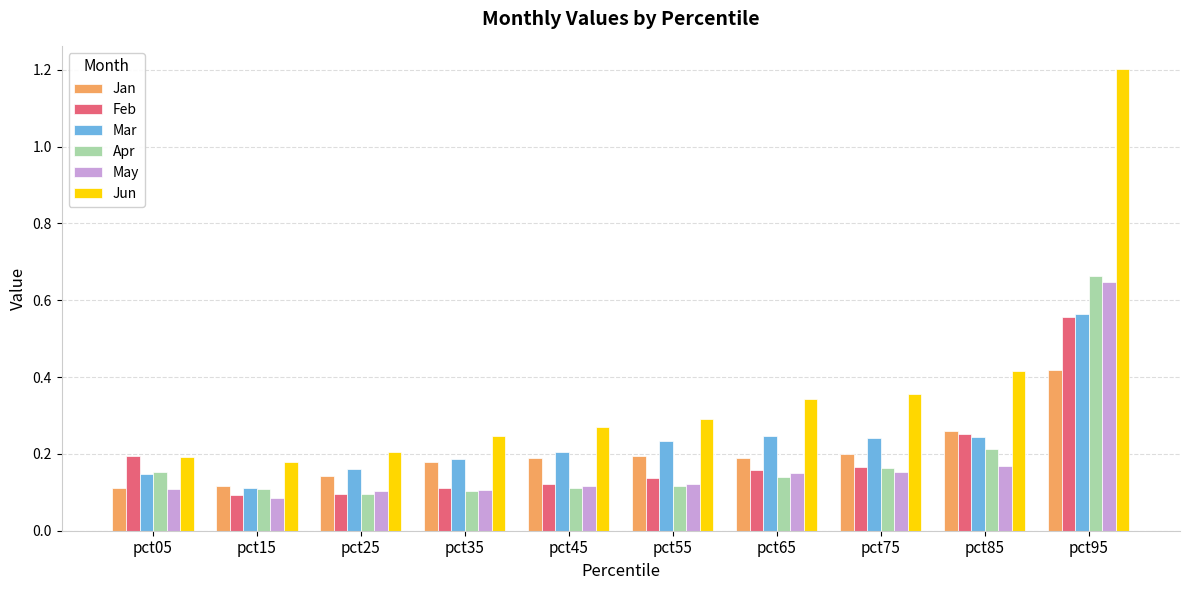

Which category has the highest value across all series?

pct95